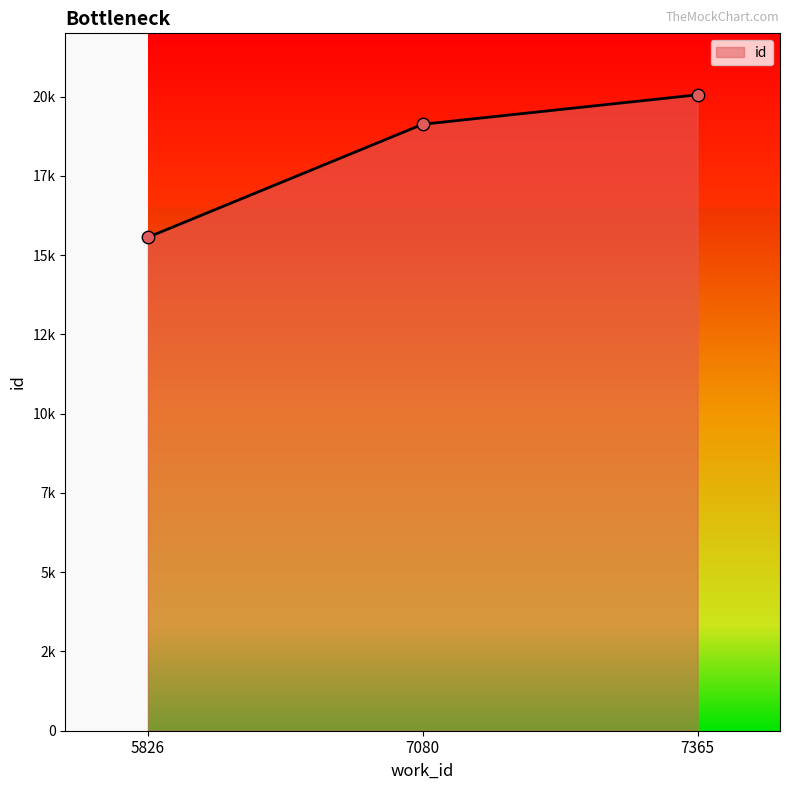

What is the change in value from 7080 to 7365?

+930